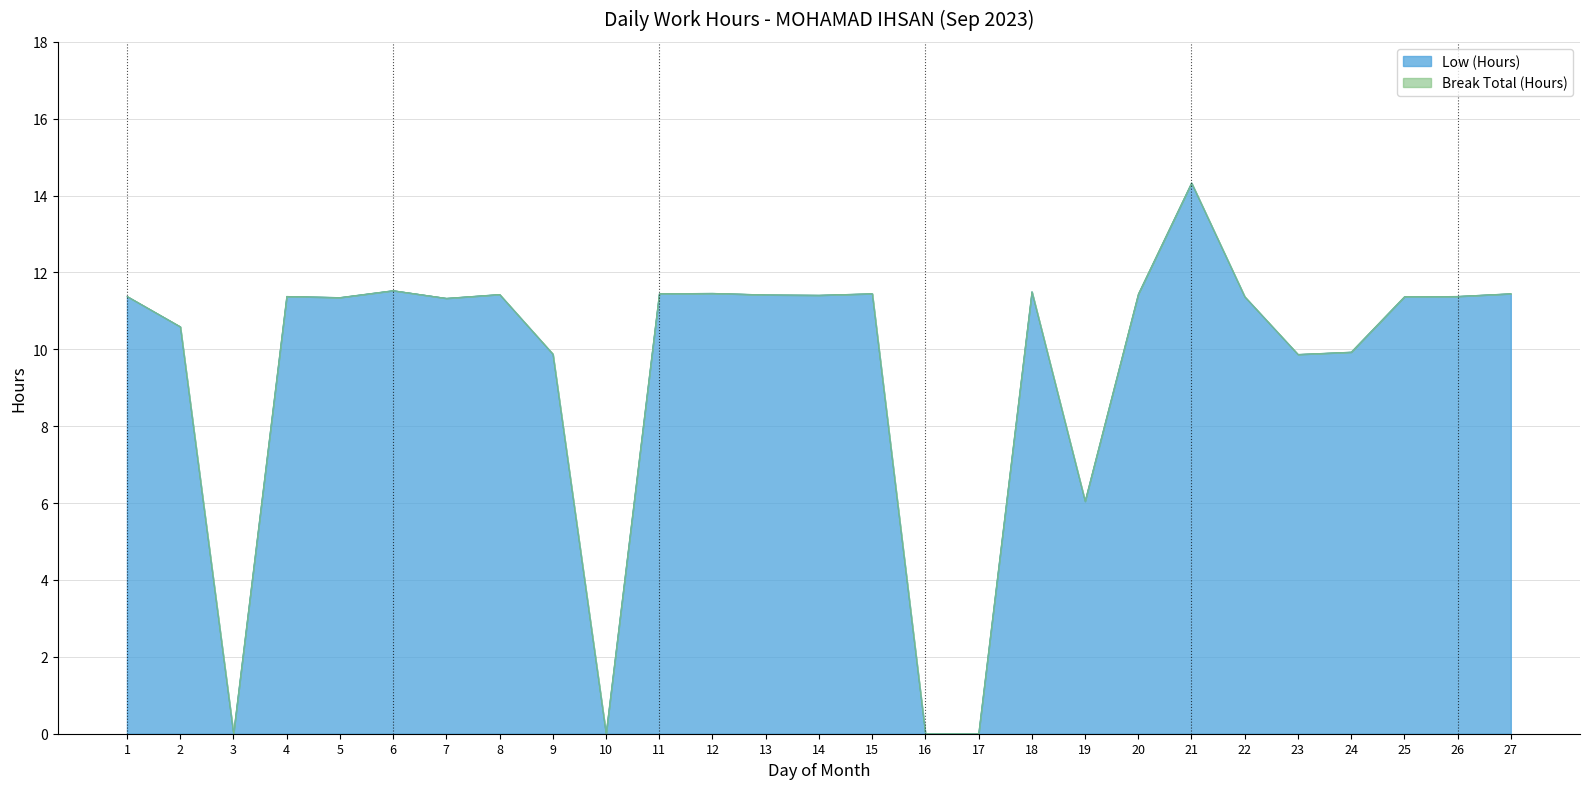

What is the value of the 4th point from the left?

11.4